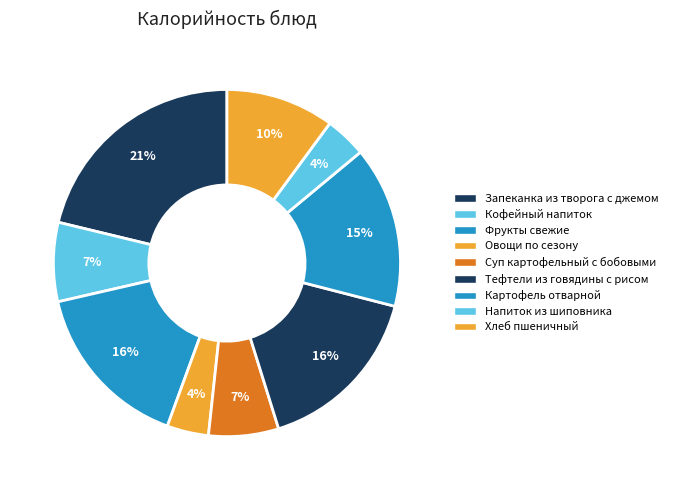

Count the number of slices in the pie.

9